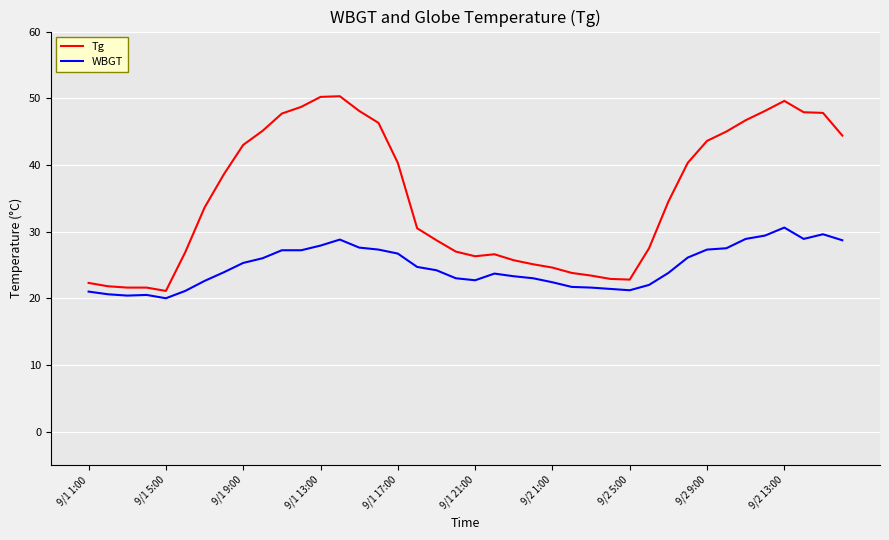

How many series are shown in this chart?

2